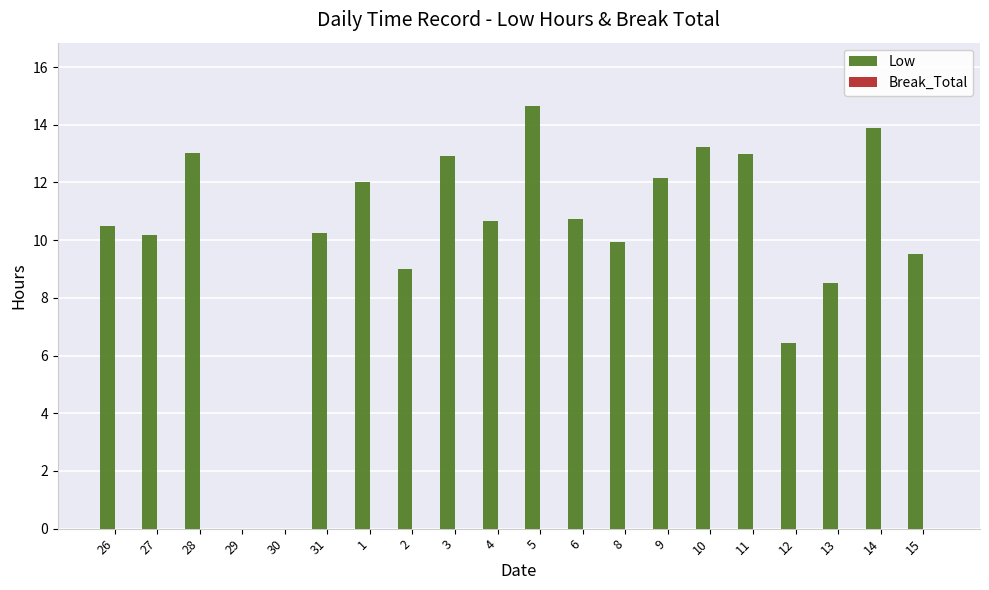

What is the sum of all values?

200.6